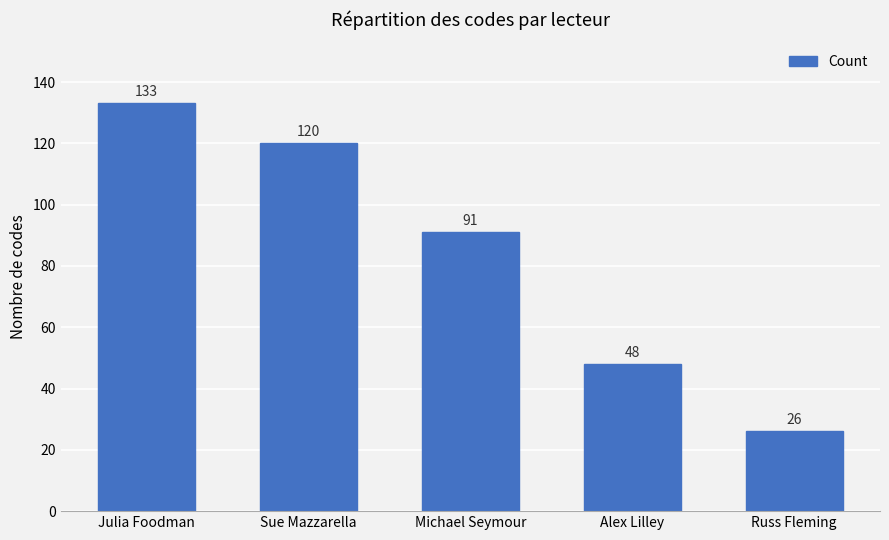

Which label corresponds to the smallest value in the chart?

Russ Fleming